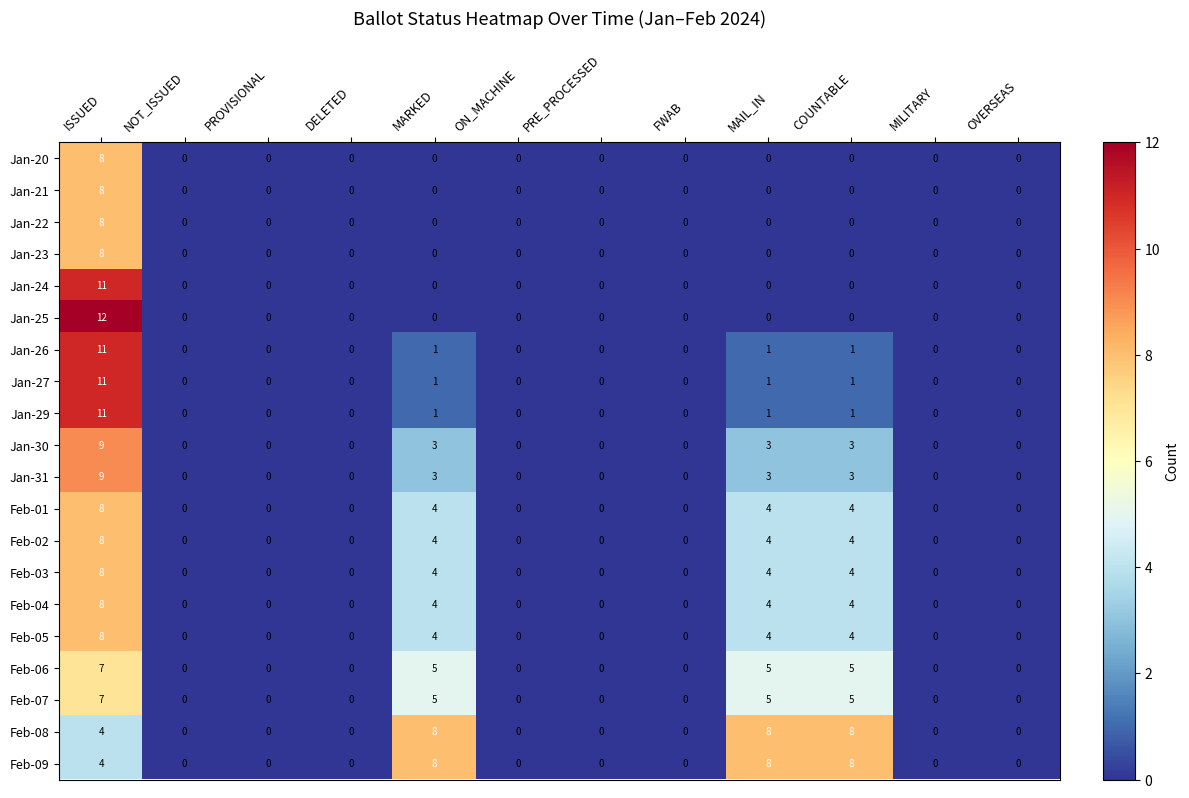

How many categories are shown in the chart?

12